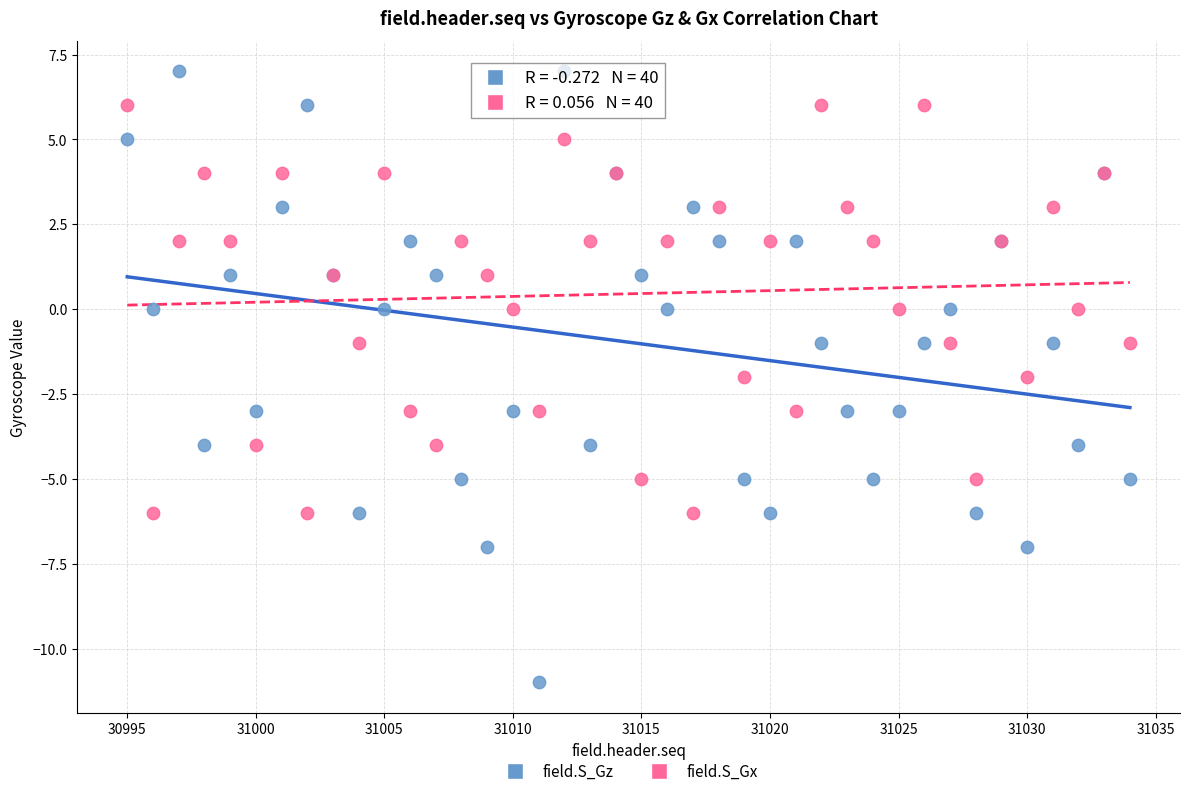

Which series has the widest spread of Y values?

field.S_Gz